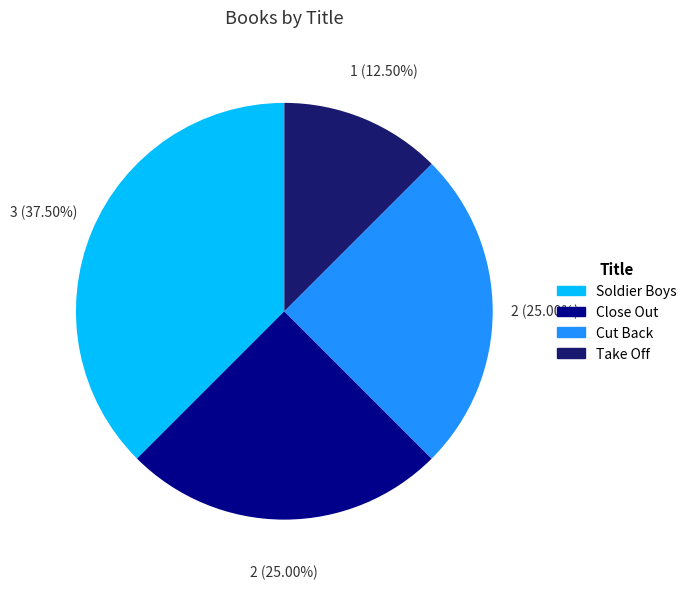

What is the ratio of the value at Take Off to the value at Soldier Boys?

0.3